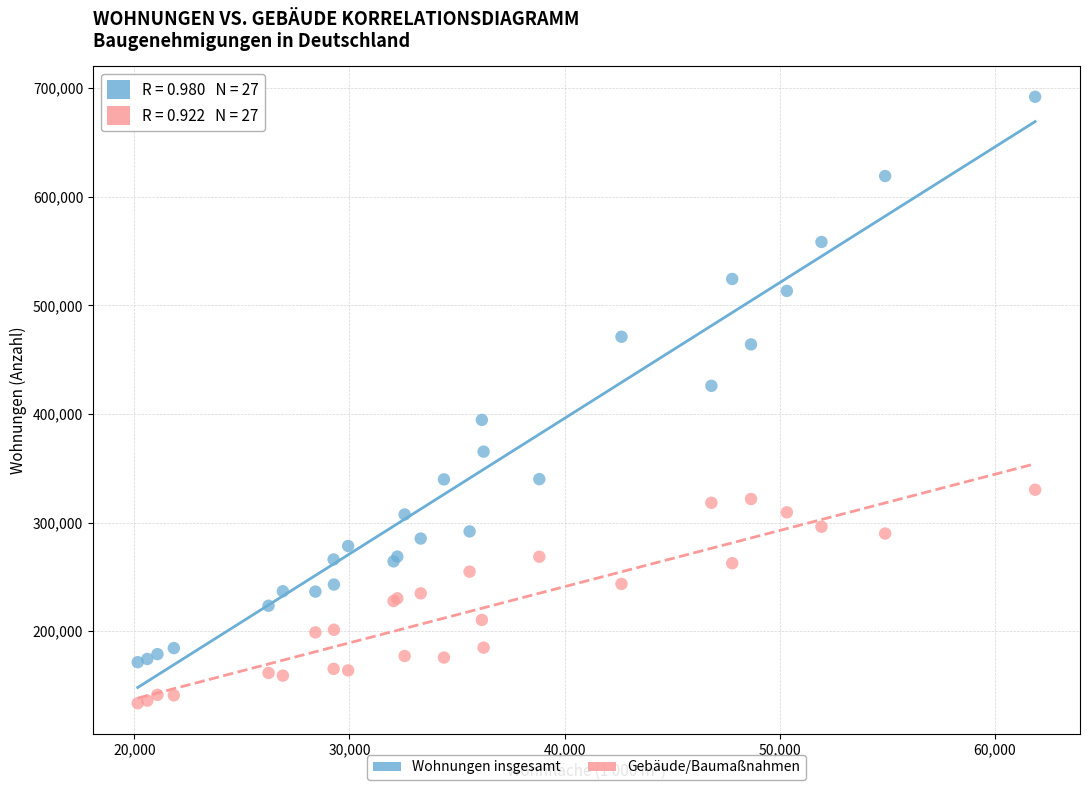

Which series reaches the minimum Y coordinate?

Gebäude/Baumaßnahmen